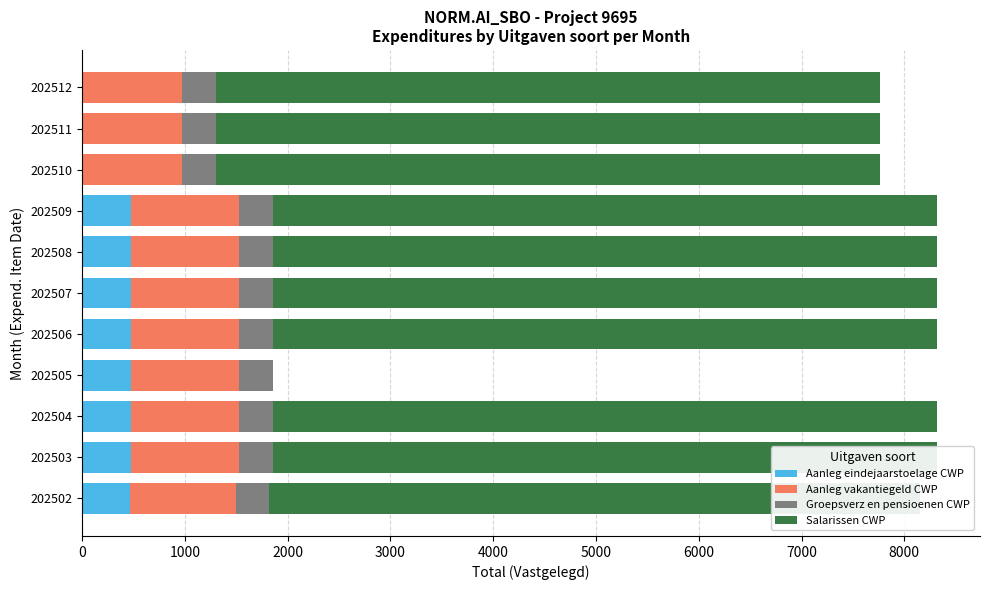

Which series has the largest range (max minus min)?

Salarissen CWP